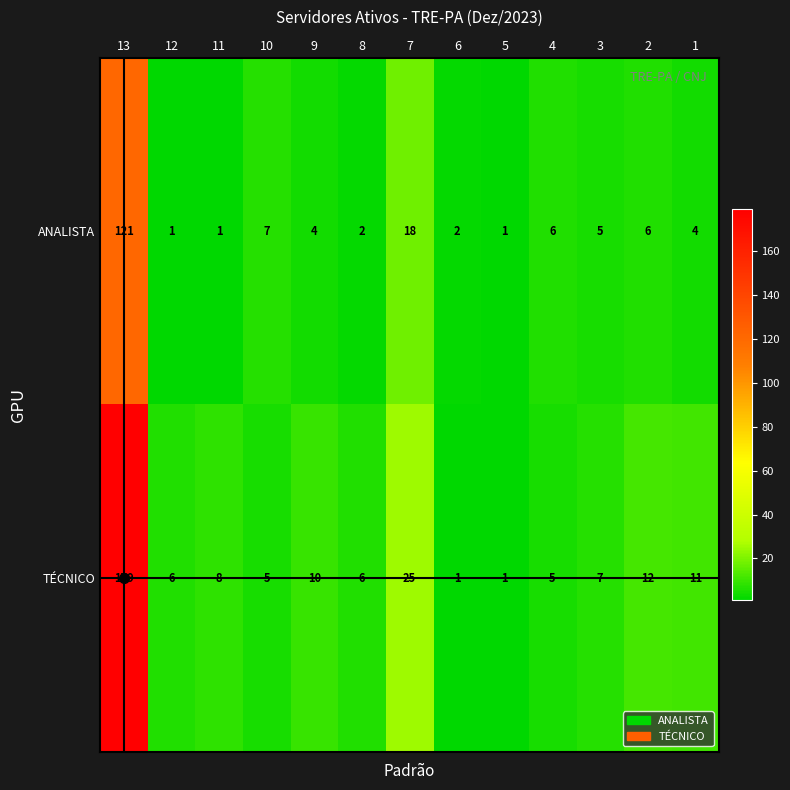

At which category is the sum across all series the highest?

13